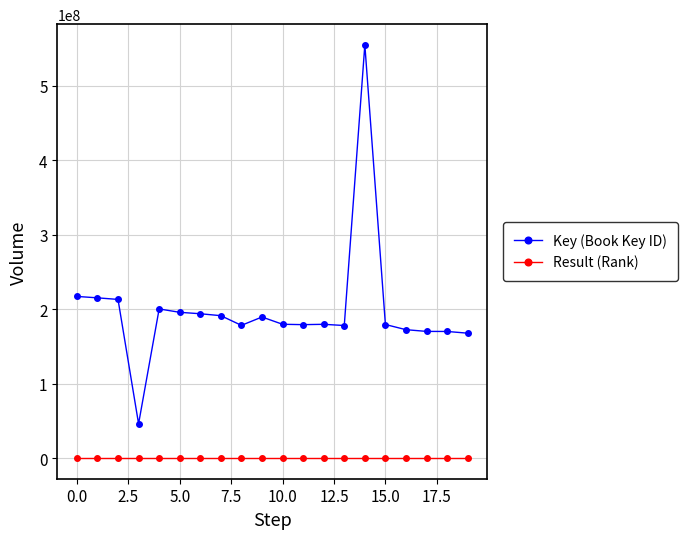

Which series has the largest total across all categories?

Key (Book Key ID)